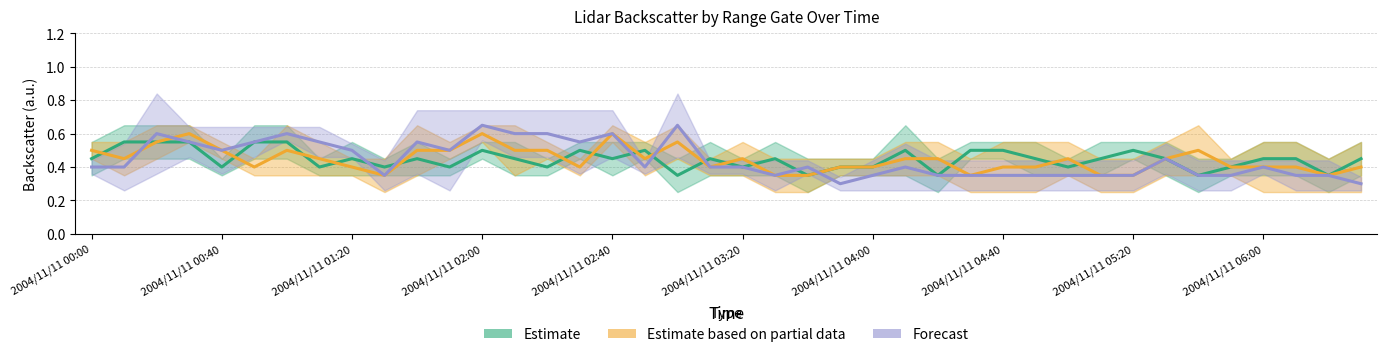

Reading right to left, extract all data points from this chart.

Estimate: 0.5	0.3	0.5	0.5	0.4	0.3	0.5	0.5	0.5	0.4	0.5	0.5	0.5	0.3	0.5	0.4	0.4	0.3	0.5	0.4	0.5	0.3	0.5	0.5	0.5	0.4	0.5	0.5	0.4	0.5	0.4	0.5	0.4	0.6	0.6	0.4	0.6	0.6	0.6	0.5
Estimate based on partial data: 0.4	0.3	0.4	0.4	0.4	0.5	0.5	0.3	0.3	0.5	0.4	0.4	0.3	0.5	0.5	0.4	0.4	0.3	0.3	0.5	0.4	0.6	0.5	0.6	0.4	0.5	0.5	0.6	0.5	0.5	0.3	0.4	0.5	0.5	0.4	0.5	0.6	0.6	0.5	0.5
Forecast: 0.3	0.3	0.3	0.4	0.3	0.3	0.5	0.3	0.3	0.3	0.3	0.3	0.3	0.3	0.4	0.3	0.3	0.4	0.3	0.4	0.4	0.7	0.4	0.6	0.6	0.6	0.6	0.6	0.5	0.6	0.3	0.5	0.6	0.6	0.6	0.5	0.6	0.6	0.4	0.4